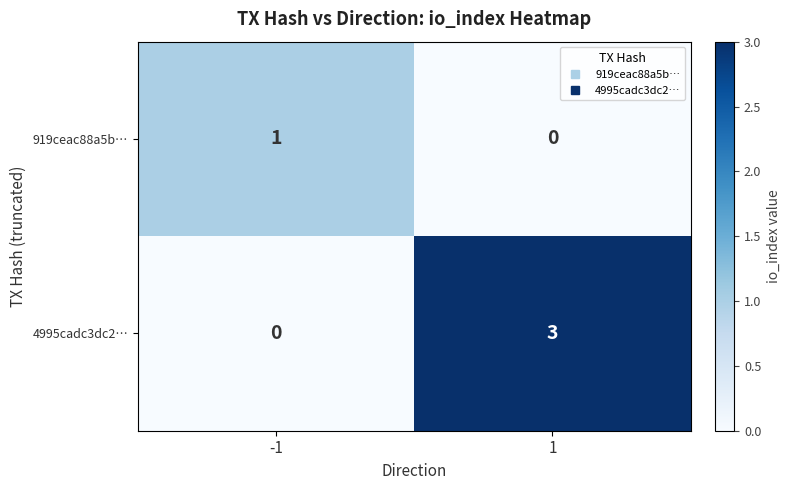

The value of 919ceac88a5b… at -1 is 0. True or false?

False